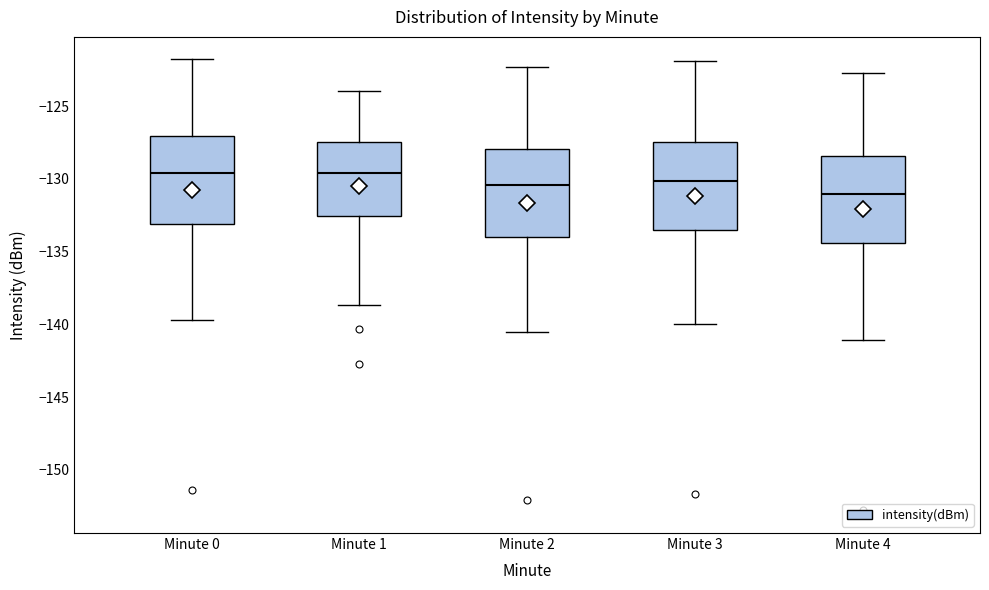

Reading left to right, transcribe this box plot: for each box, give where its median line is, the range the box spans, and where its two whiskers end, as read against the y-axis. The values are not printed on the chart, so give them approximately, as read against the axis.

Minute 0: median -129.5, box -133.0 to -127.0, whiskers -139.5 to -122.0
Minute 1: median -129.5, box -132.5 to -127.5, whiskers -138.5 to -124.0
Minute 2: median -130.5, box -134.0 to -128.0, whiskers -140.5 to -122.5
Minute 3: median -130.0, box -133.5 to -127.5, whiskers -140.0 to -122.0
Minute 4: median -131.0, box -134.5 to -128.5, whiskers -141.0 to -122.5